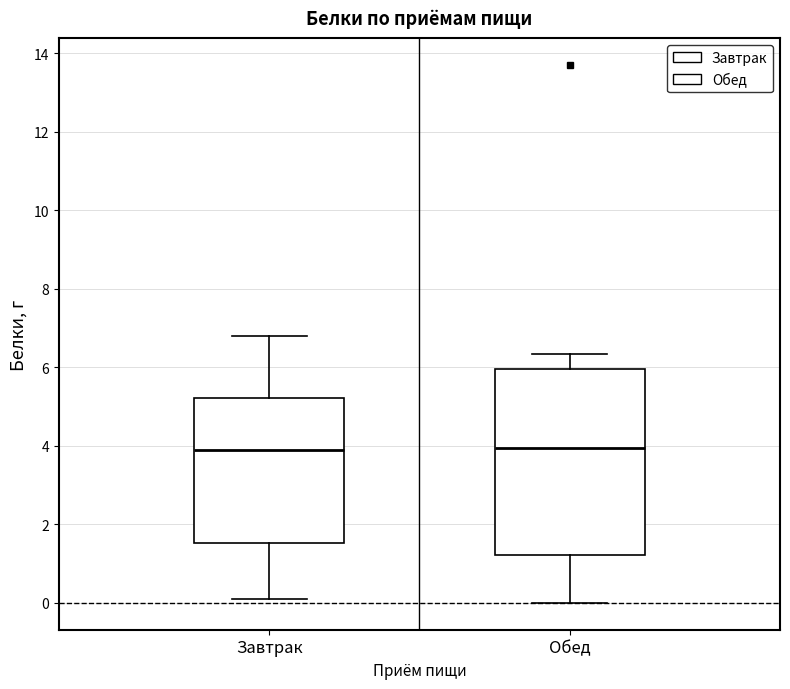

Where does the lower whisker of the box for Завтрак end on the y-axis? The values are not printed on the chart, so give them approximately, as read against the axis.

0.0